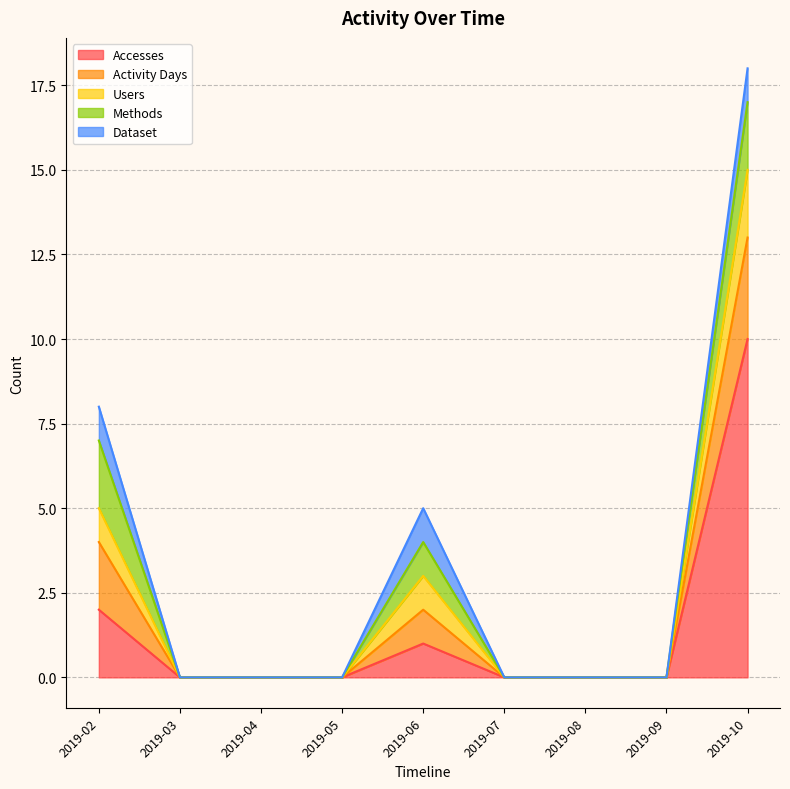

Reading right to left, what are all the values shown in this chart?

Accesses: 10	0	0	0	1	0	0	0	2
Activity Days: 3	0	0	0	1	0	0	0	2
Users: 2	0	0	0	1	0	0	0	1
Methods: 2	0	0	0	1	0	0	0	2
Dataset: 1	0	0	0	1	0	0	0	1